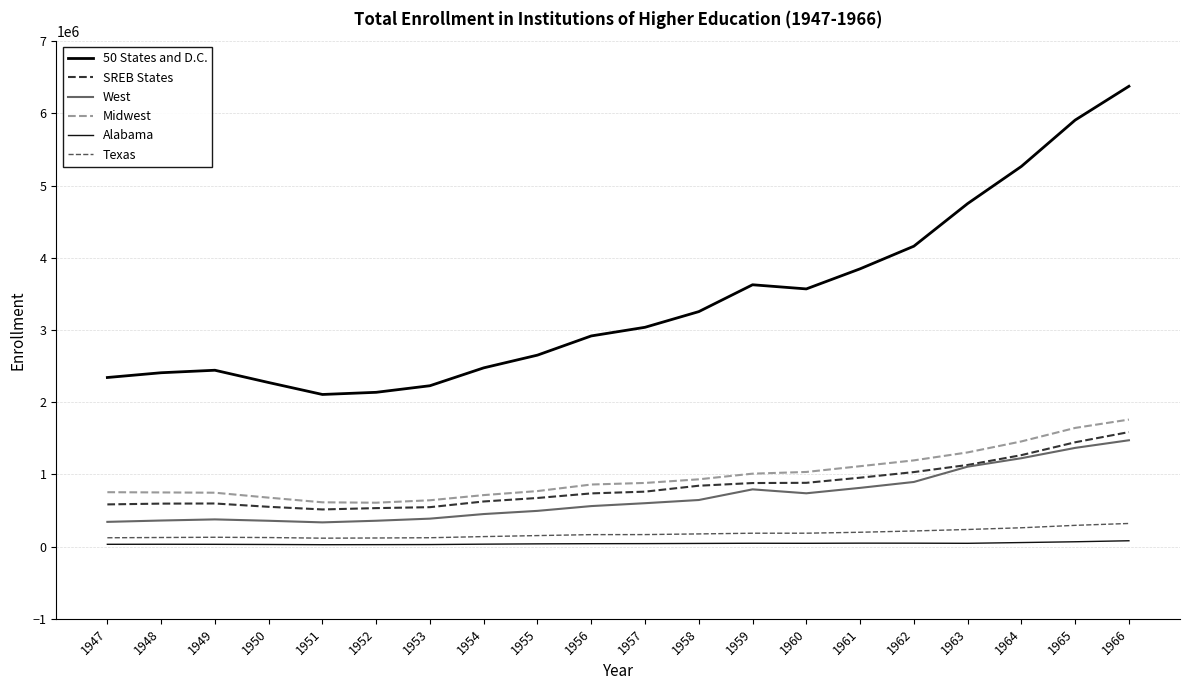

Is it true that Texas equals 98159.1 at 1962?

False